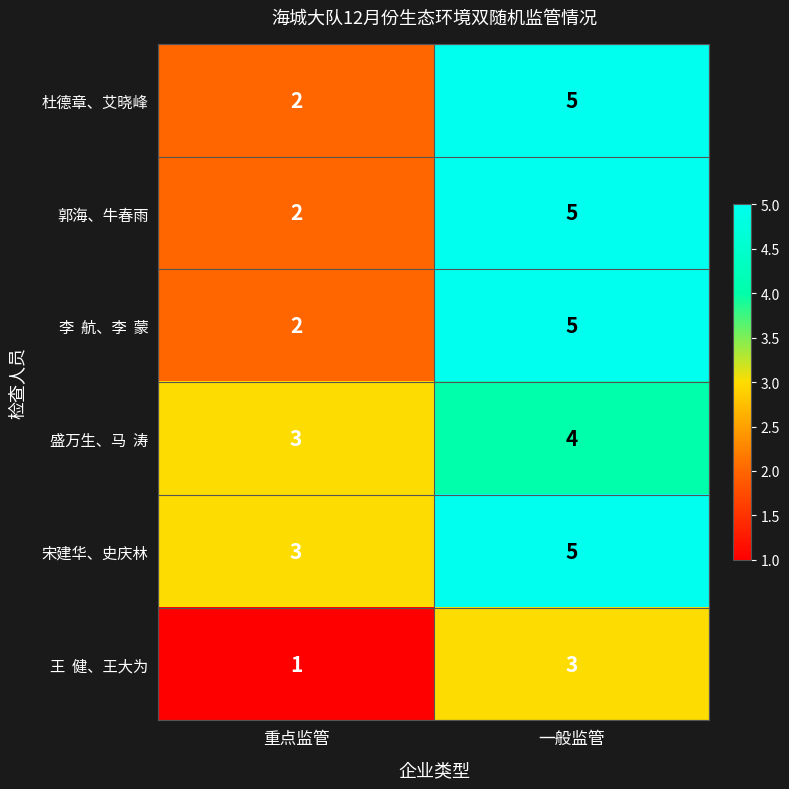

Count the 盛万生、马 涛 values in the range 3 to 4.

2